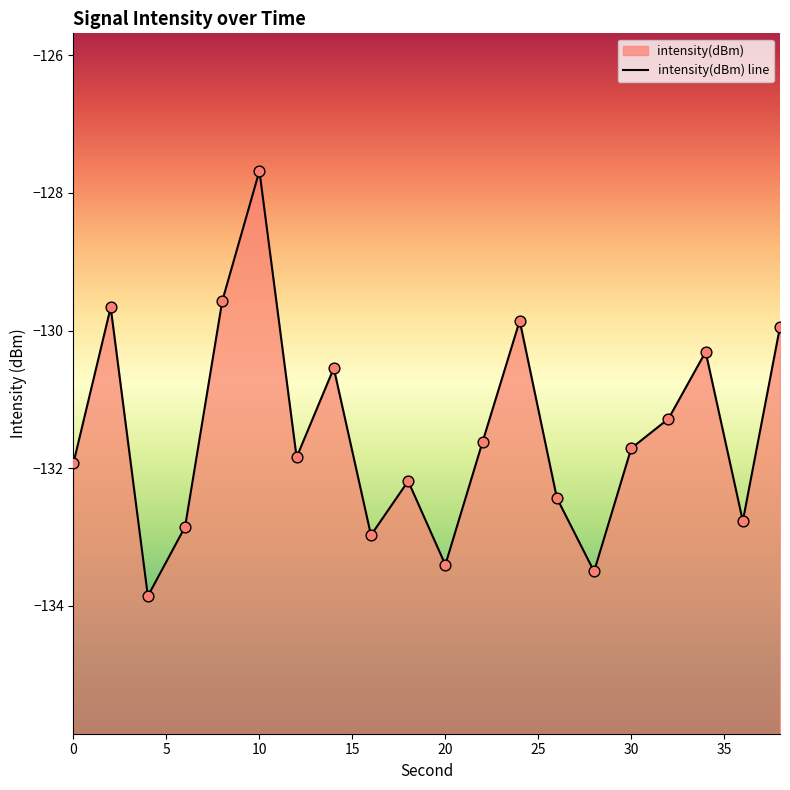

Between 10 and 22, which is larger?

10